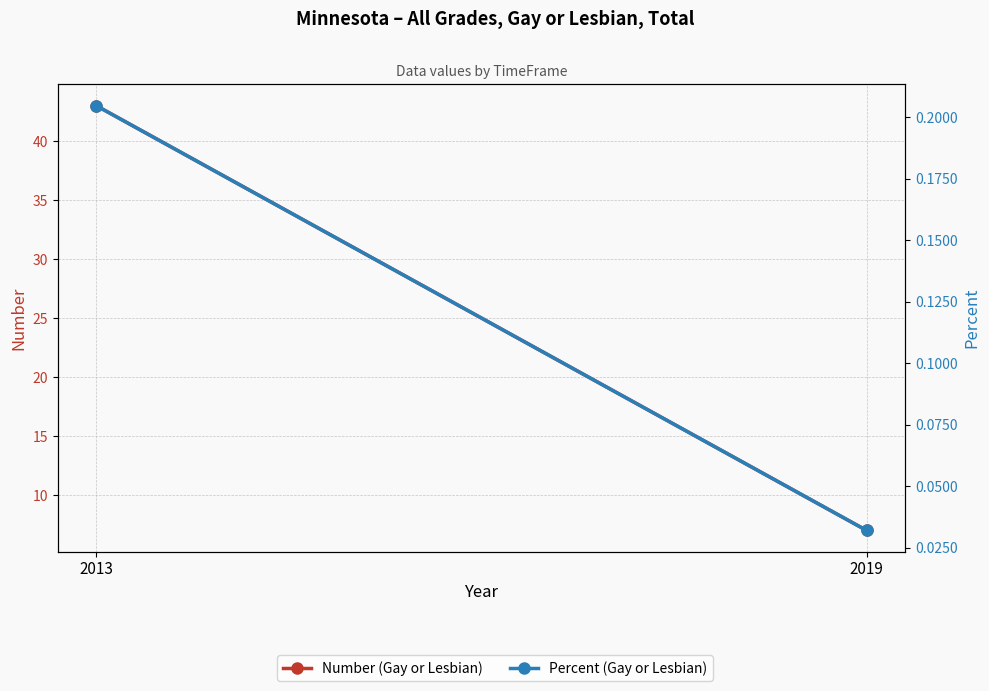

At which label is Percent (Gay or Lesbian) closest to 0?

2019